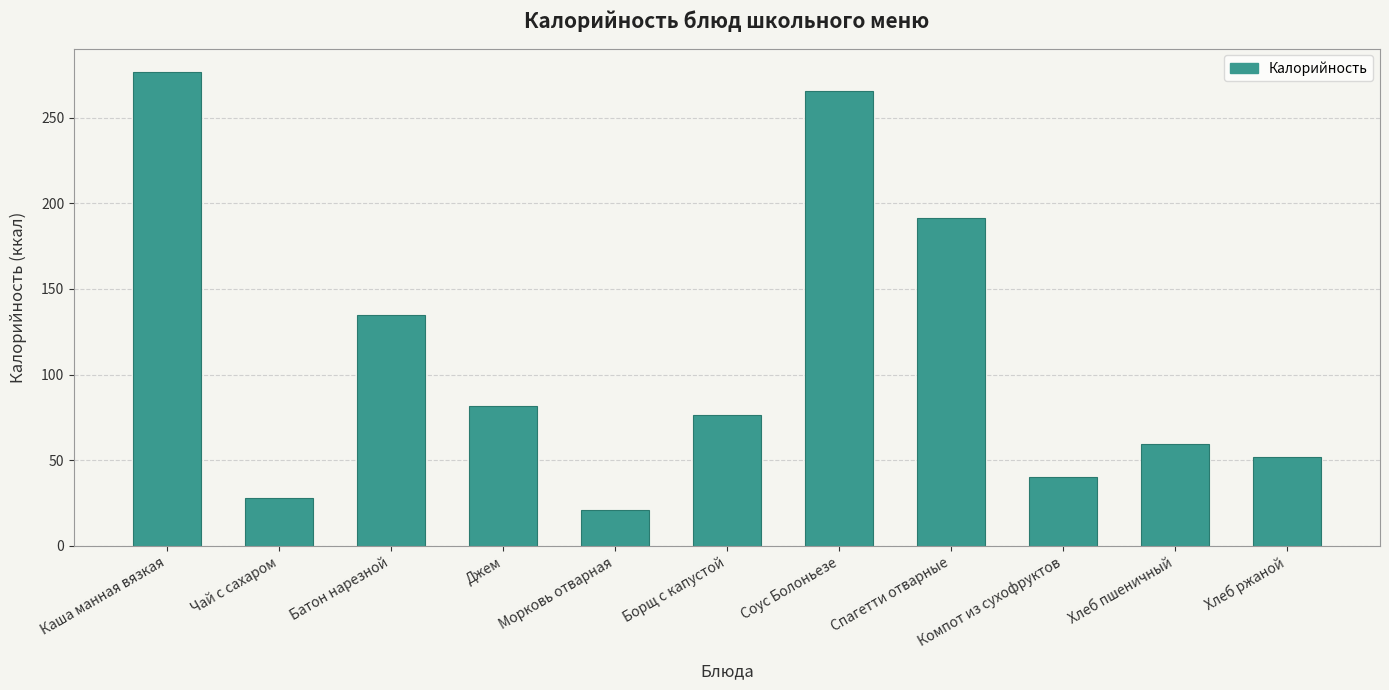

Rank the categories by value from lowest to highest.

Морковь отварная, Чай с сахаром, Компот из сухофруктов, Хлеб ржаной, Хлеб пшеничный, Борщ с капустой, Джем, Батон нарезной, Спагетти отварные, Соус Болоньезе, Каша манная вязкая